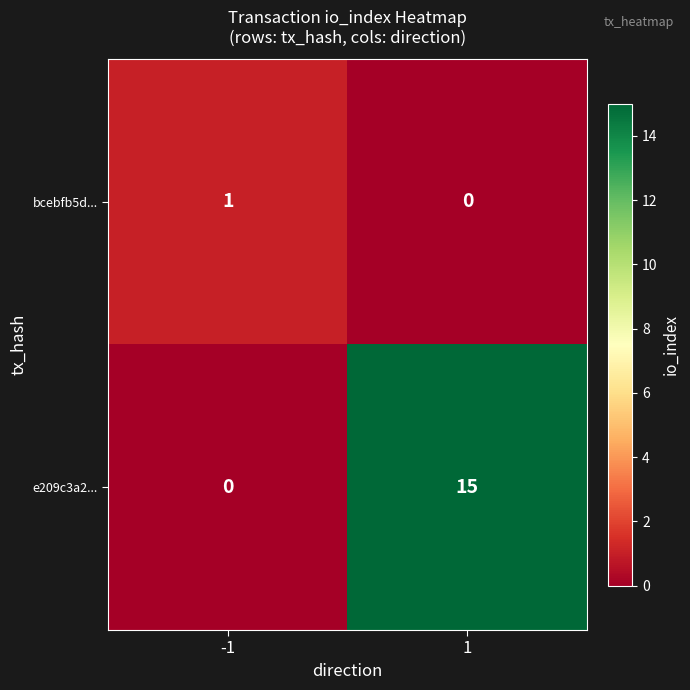

At which category is the sum across all series the highest?

1